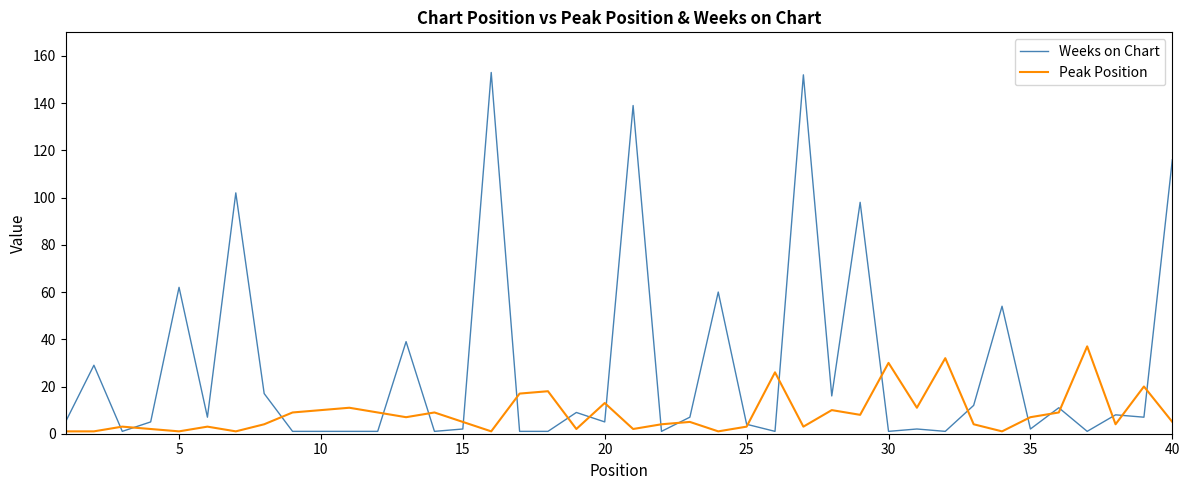

True or false: Weeks on Chart and Peak Position intersect in this chart.

True